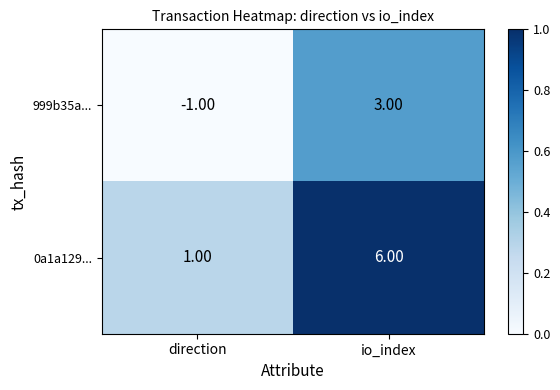

Which label corresponds to the largest value in the chart?

io_index